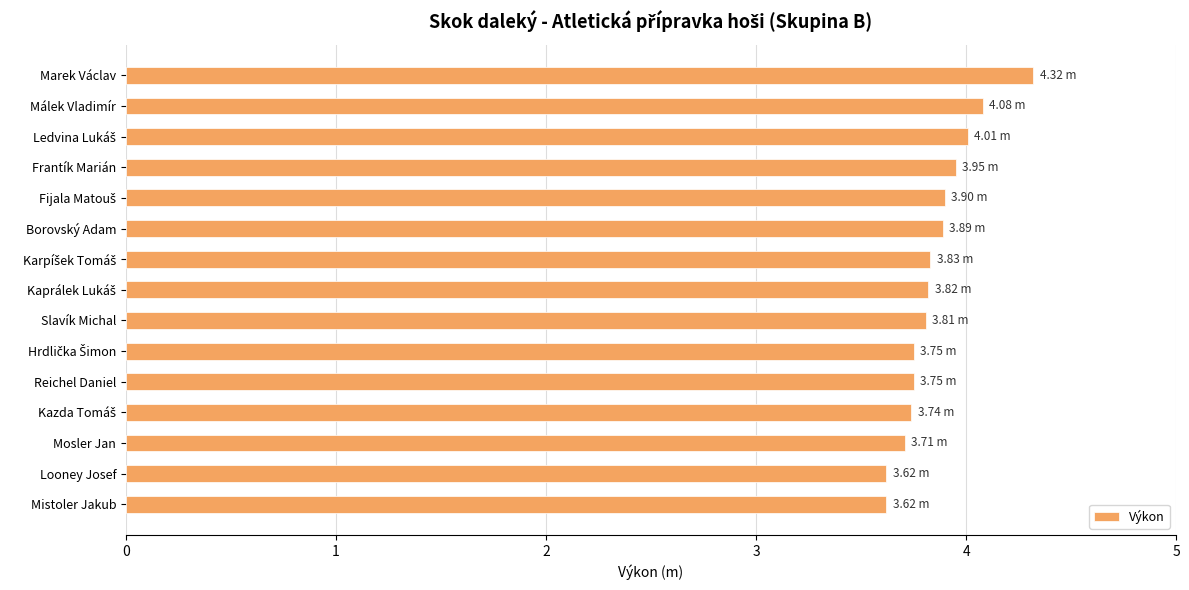

What is the average value?

3.9